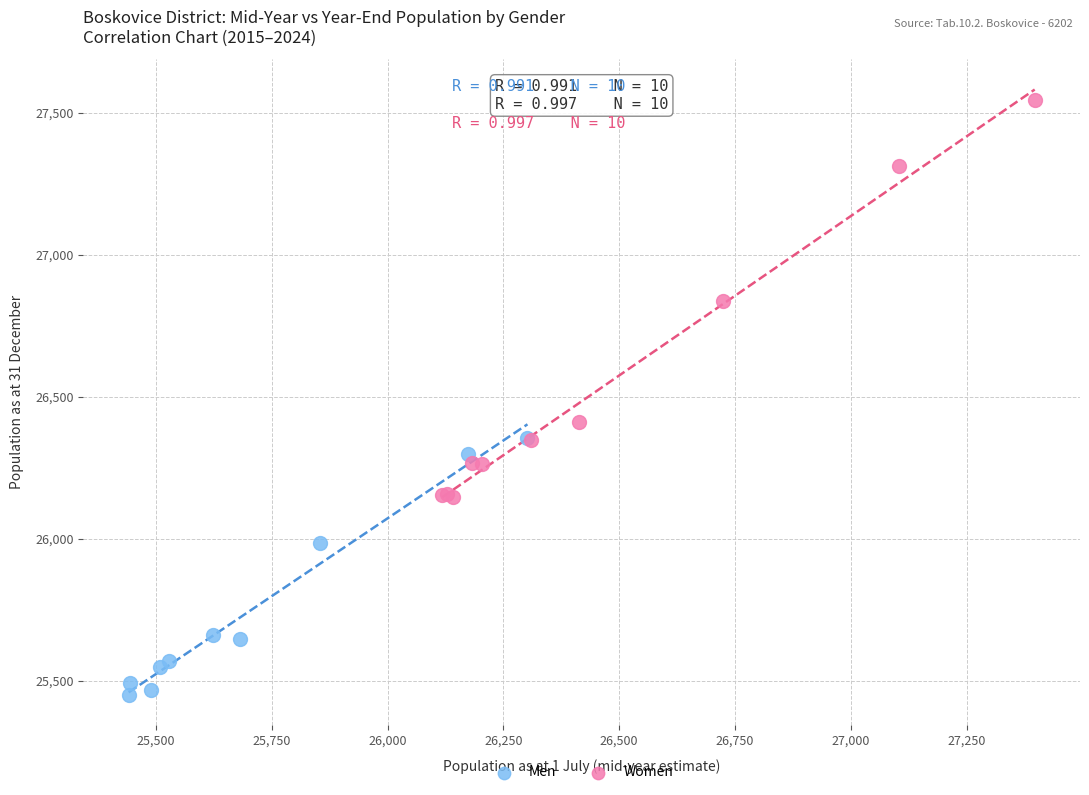

Which series contains the highest Y value?

Women